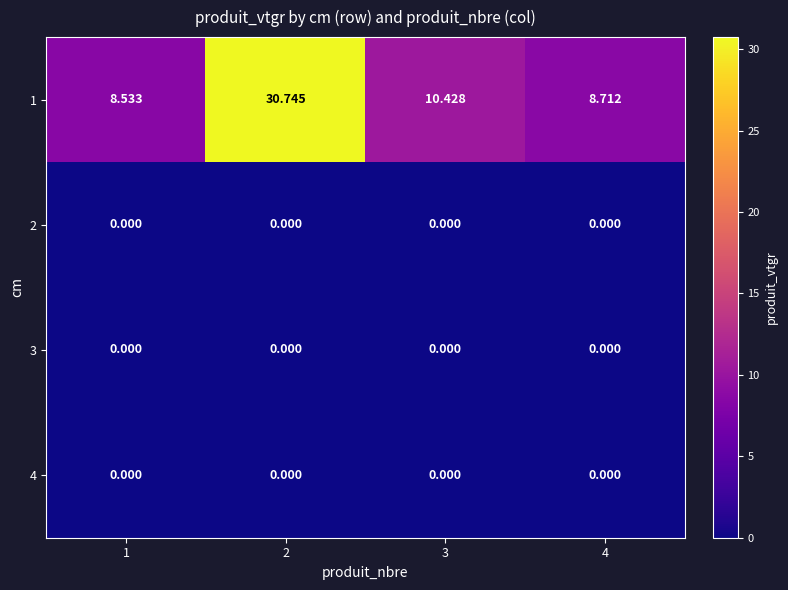

Between 2 and 4, which series saw the biggest shift?

1